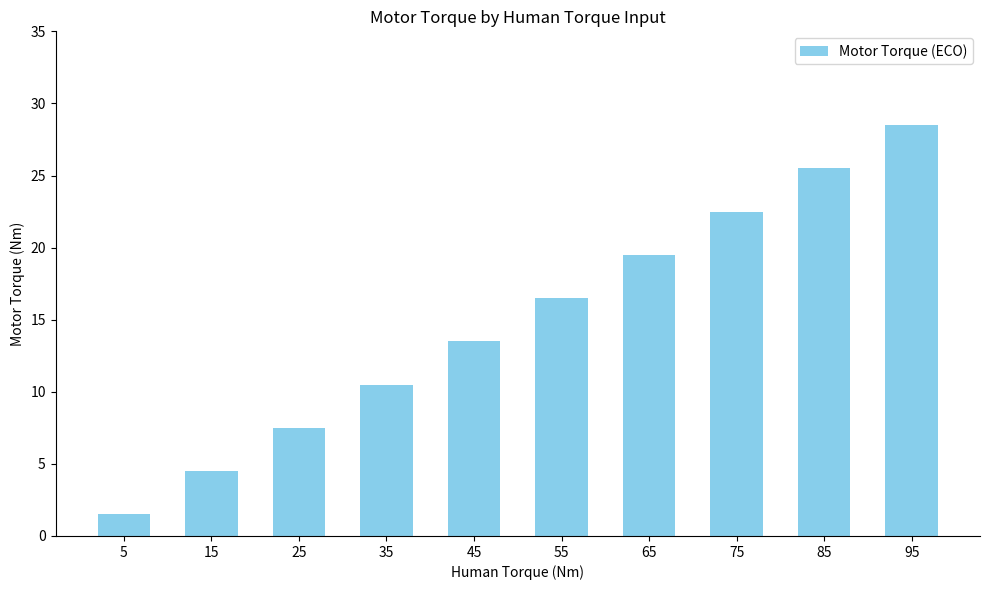

List the labels in order of value, smallest first.

5, 15, 25, 35, 45, 55, 65, 75, 85, 95